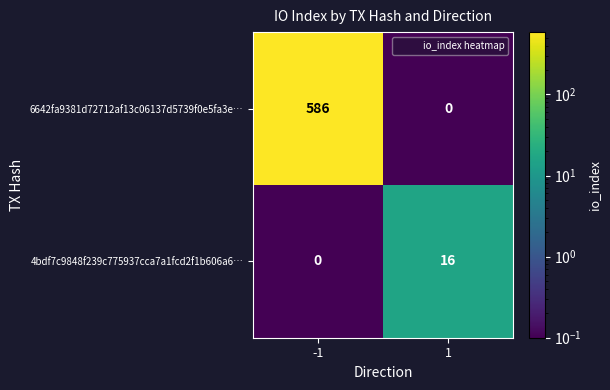

Reading left to right, list all the values displayed in this chart.

6642fa9381d72712af13c06137d5739f0e5fa3e…: -1=586	1=0
4bdf7c9848f239c775937cca7a1fcd2f1b606a6…: -1=0	1=16